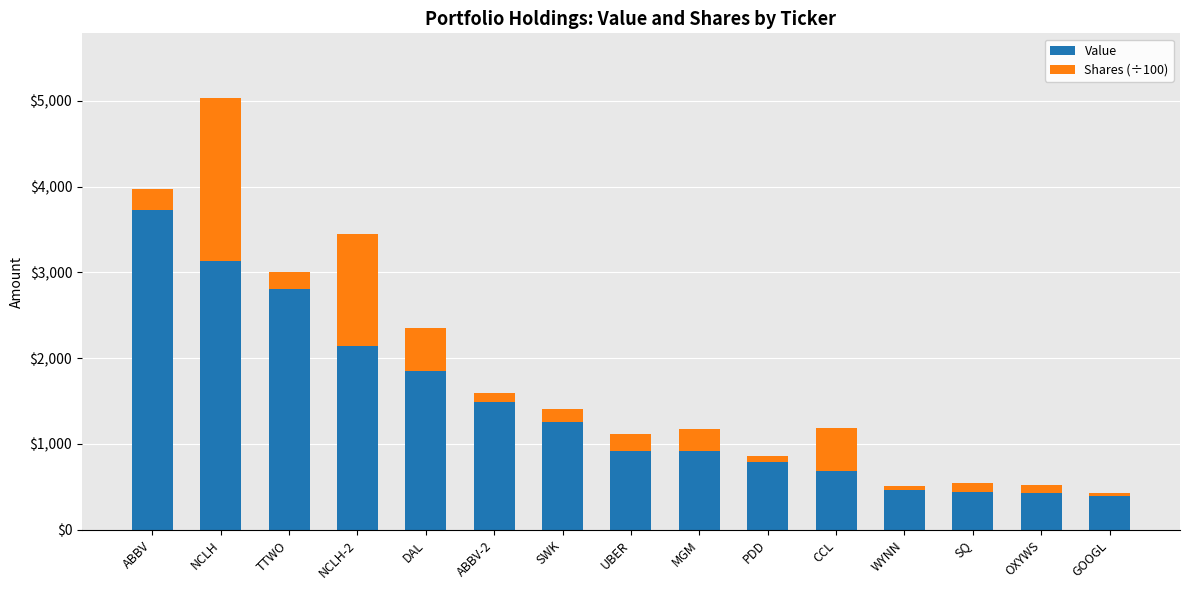

What is the total value across all series at NCLH-2?

3442.0